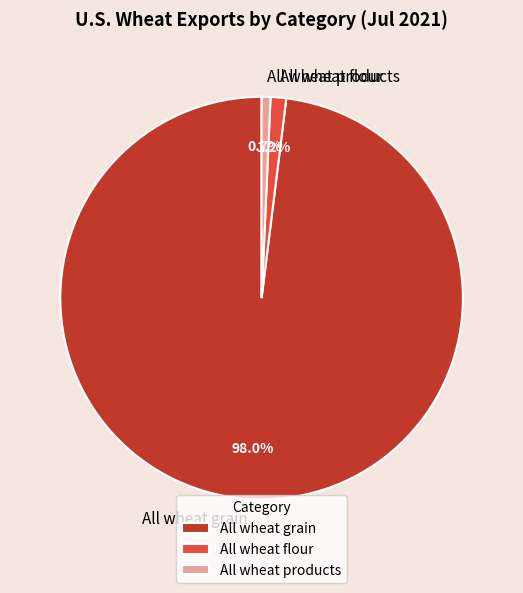

Combined, what portion of the pie is All wheat products and All wheat grain?

98.8%